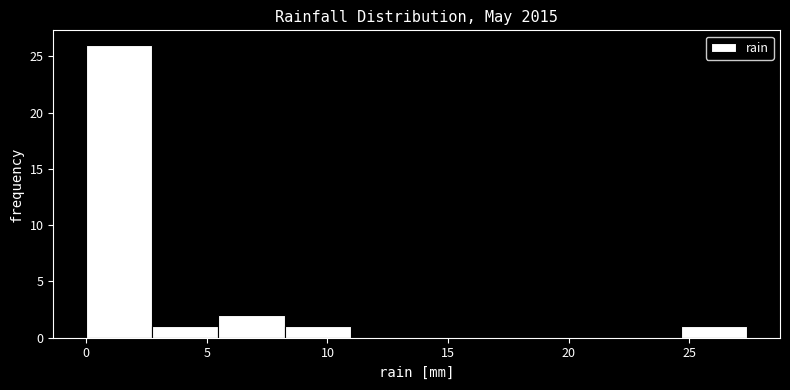

Reading left to right, transcribe this chart: for each bar, give the range it covers on the x-axis and its height. Neither the bar edges nor the heights are printed on the chart, so give them approximately, as read against the axes.

0.0 to 2.5: 26
2.5 to 5.5: 1
5.5 to 8.0: 2
8.0 to 11.0: 1
11.0 to 13.5: 0
13.5 to 16.5: 0
16.5 to 19.0: 0
19.0 to 22.0: 0
22.0 to 24.5: 0
24.5 to 27.5: 1